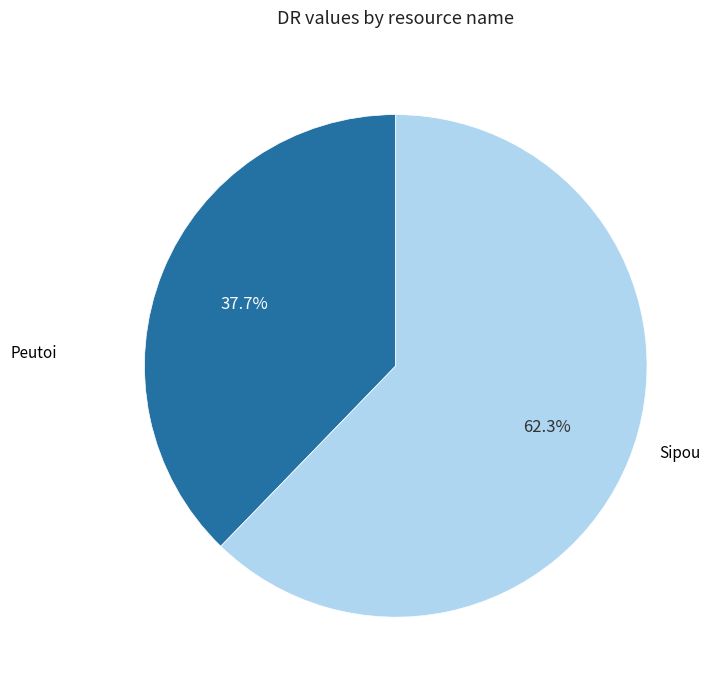

Is it true that Peutoi is 38% of the pie?

True